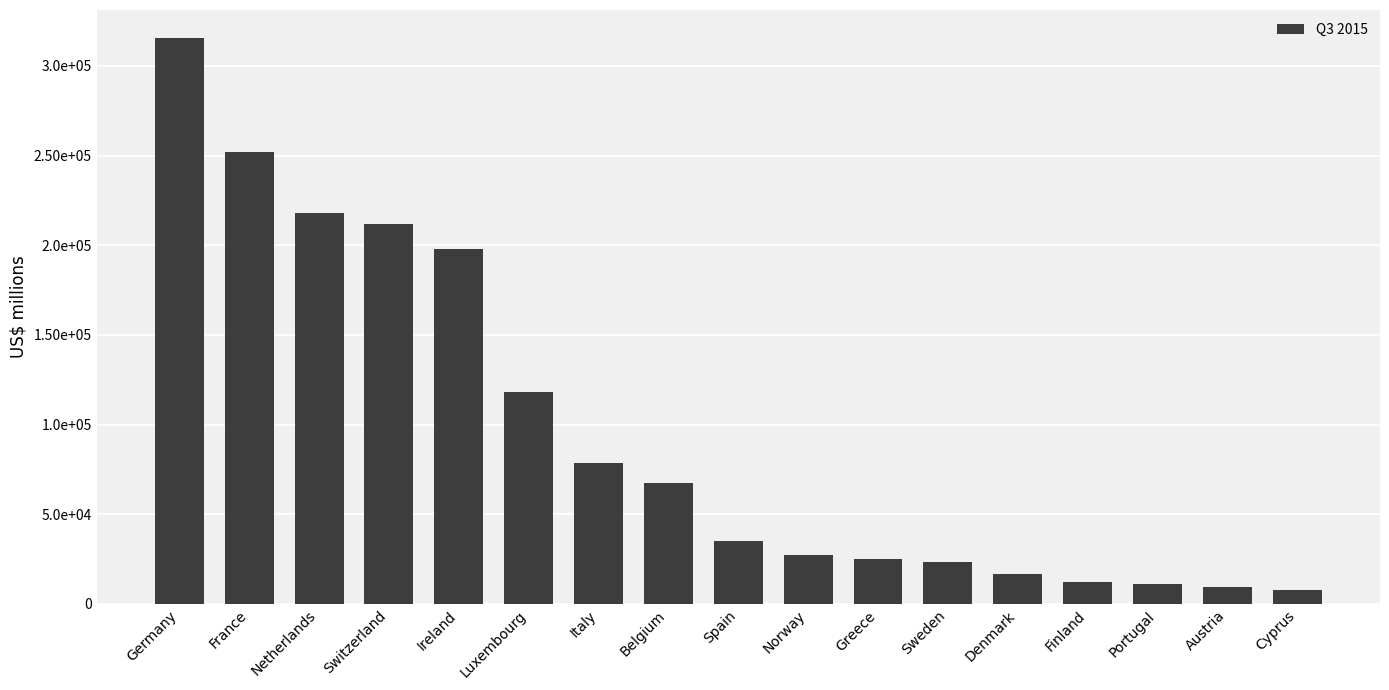

Which has a higher value, Denmark or Germany?

Germany